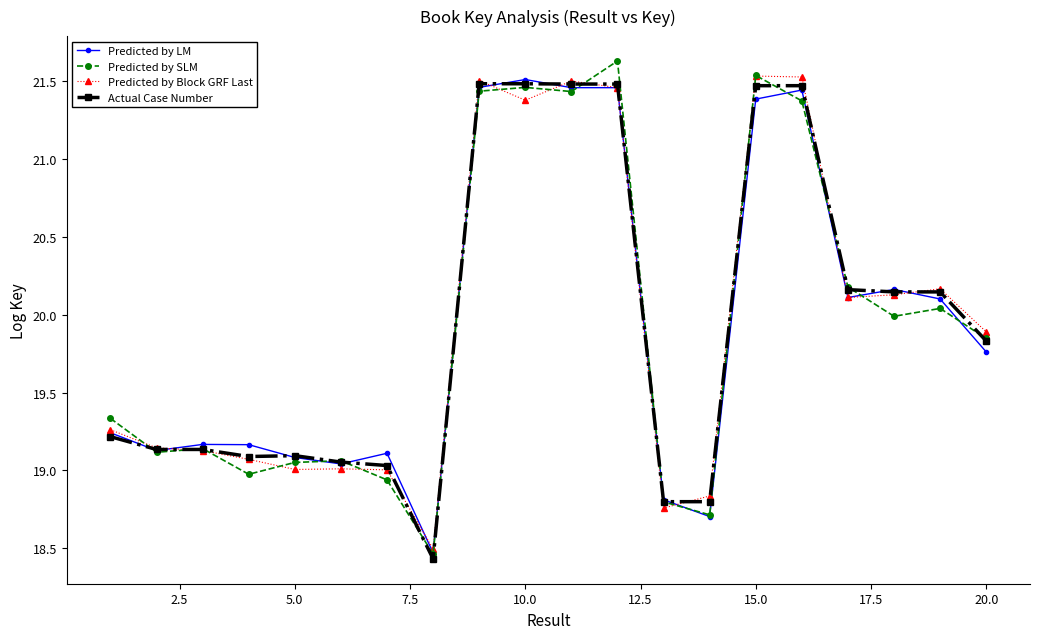

What is the difference between the second highest and second lowest values in the Actual Case Number series?

2.7